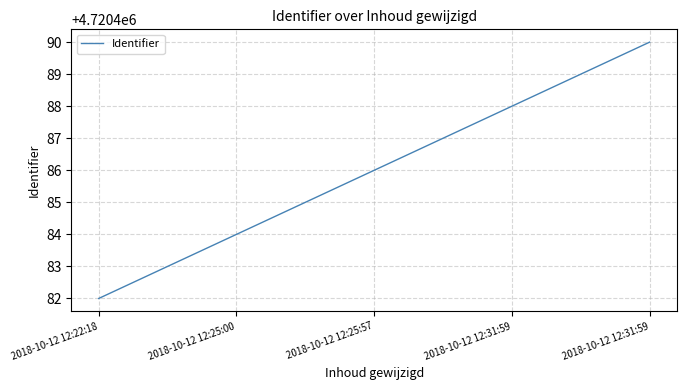

True or false: there are more than 0 points higher than both neighbors.

False